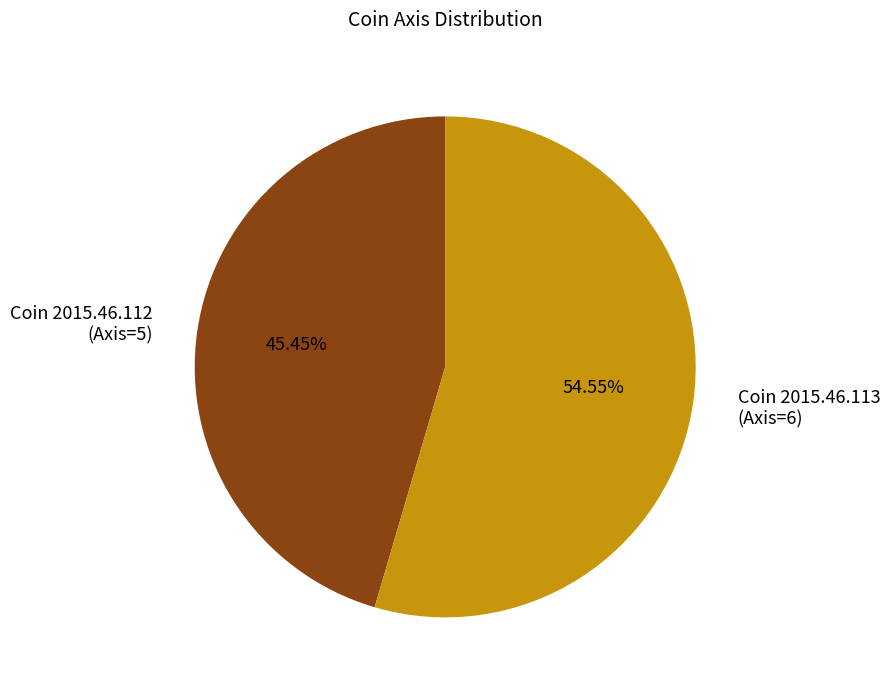

To the nearest percent, what portion does Coin 2015.46.113 (Axis=6) represent?

55%